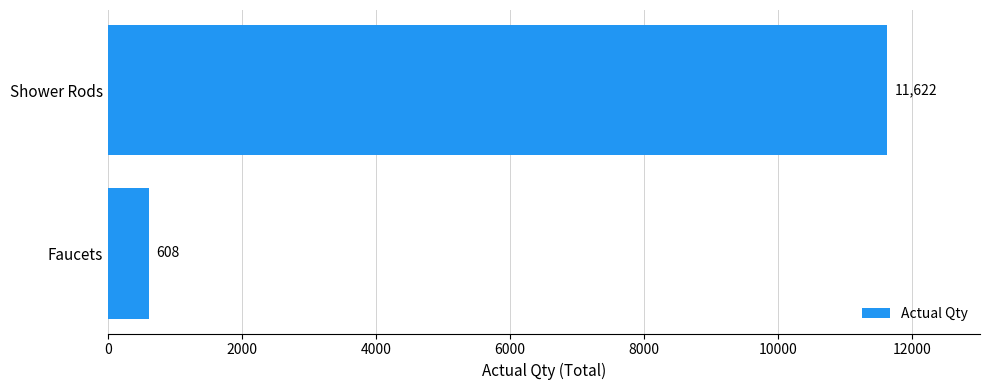

The chart shows a value of 608 at Faucets. True or false?

True